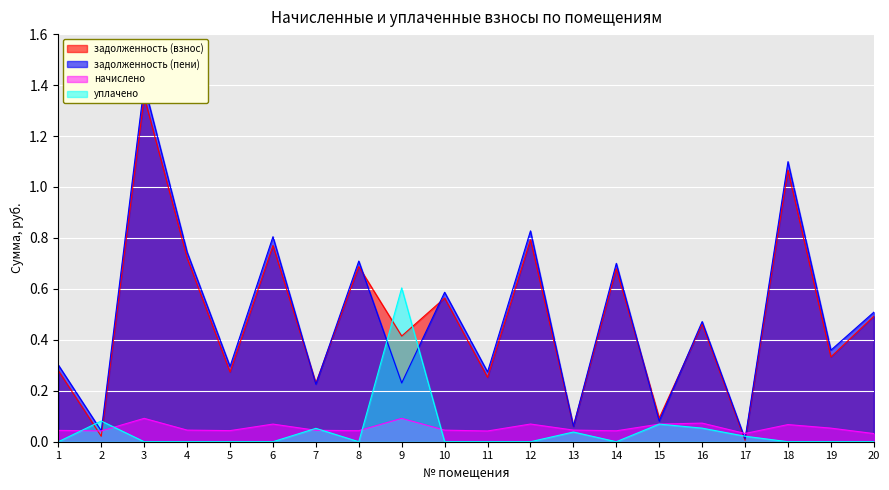

Where do уплачено and задолженность (взнос) first cross each other?

1 and 2